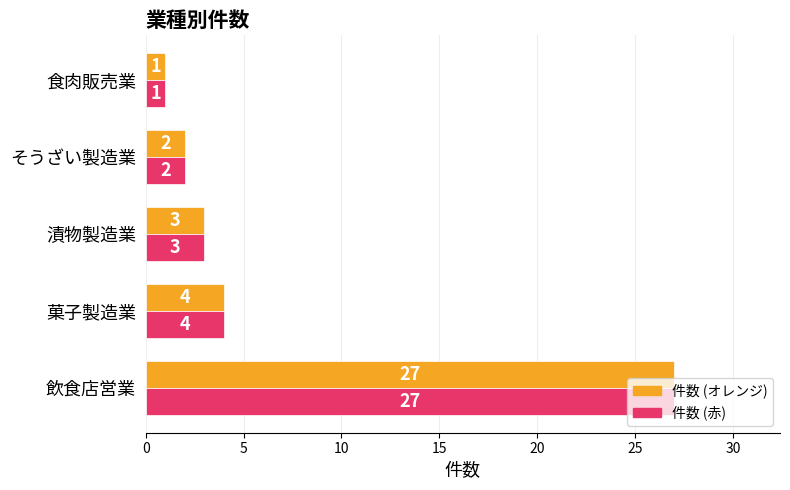

What is the total value across all series at 菓子製造業?

8